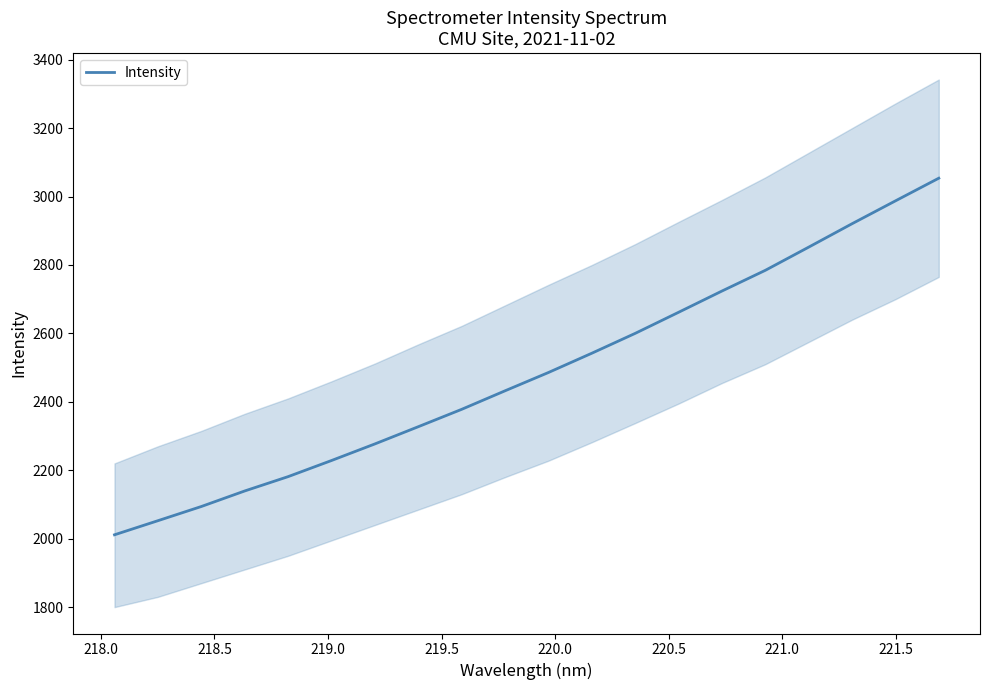

How many lines are shown in the chart?

1